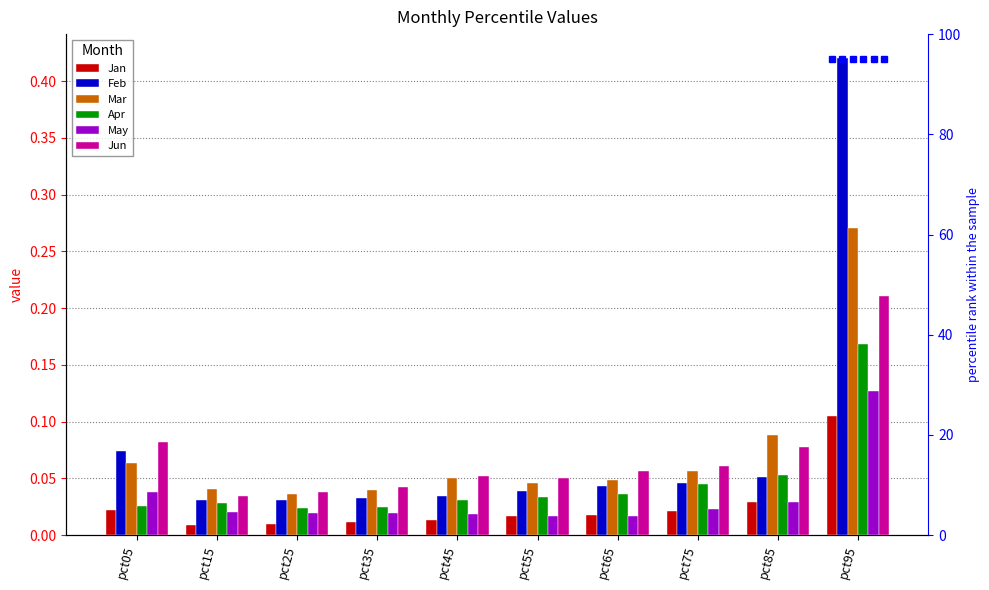

What is the maximum value shown in the chart?

0.4